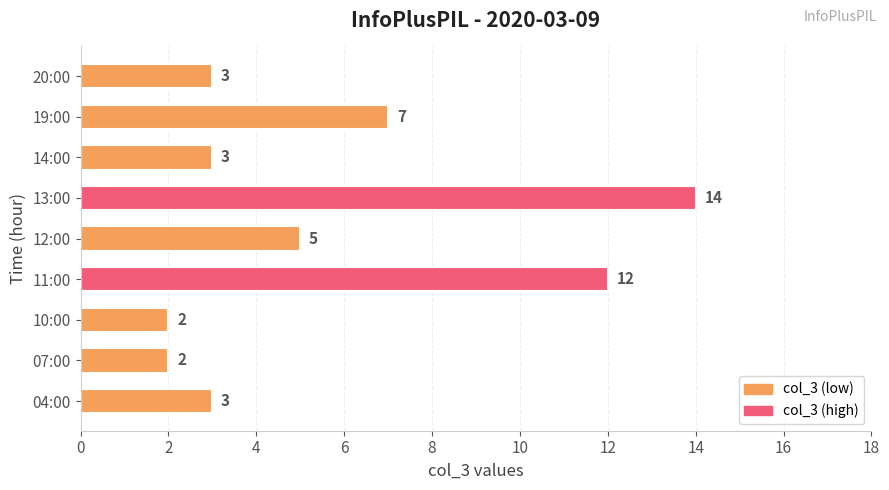

Is it true that the value at 10:00 is 3?

False